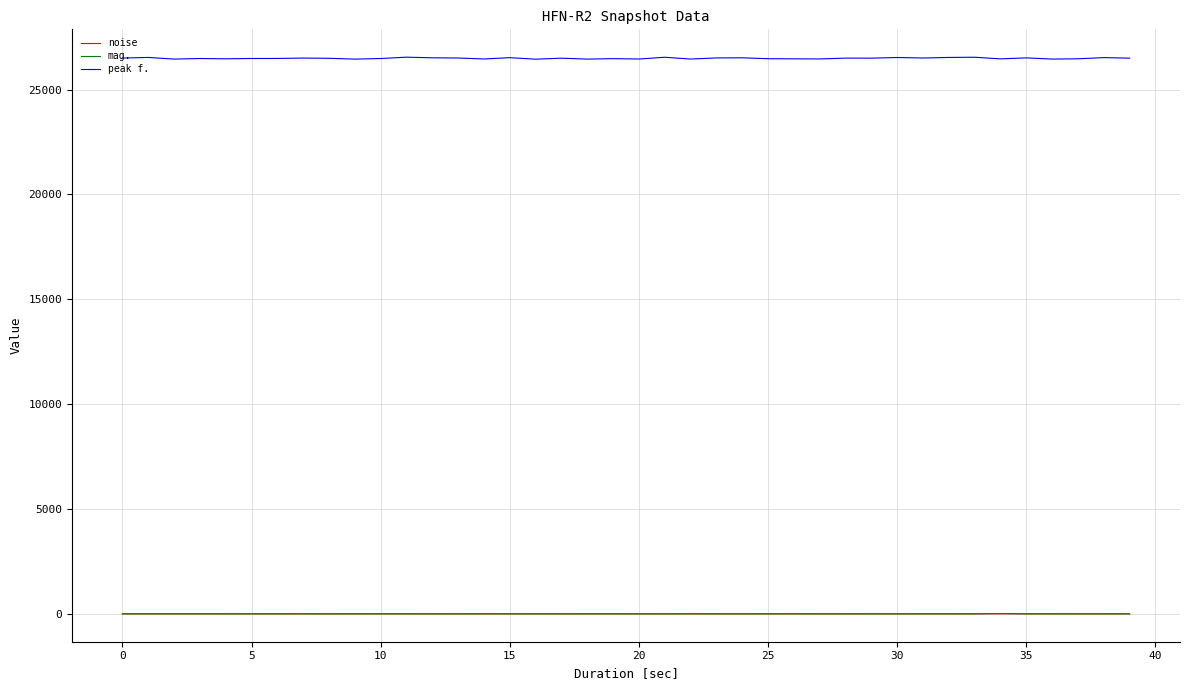

What is the maximum value for noise?

9.2